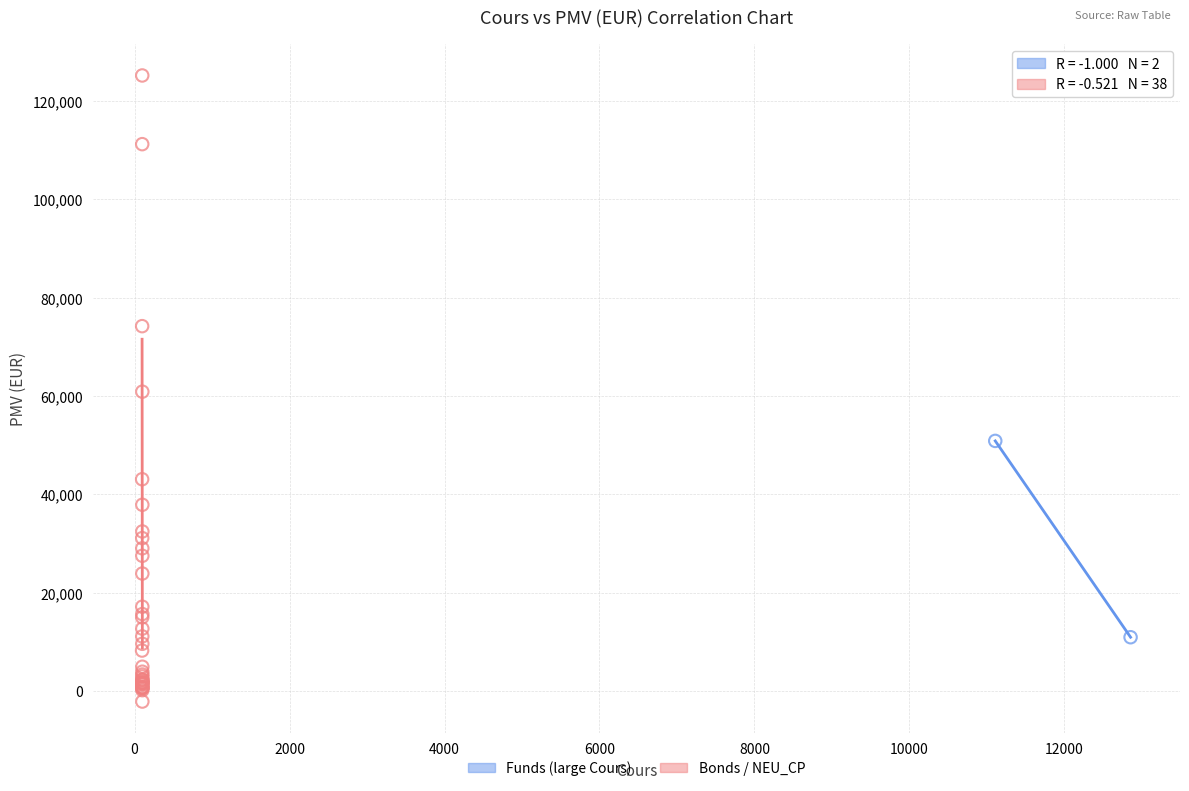

Which series has the widest spread of Y values?

Bonds / NEU_CP